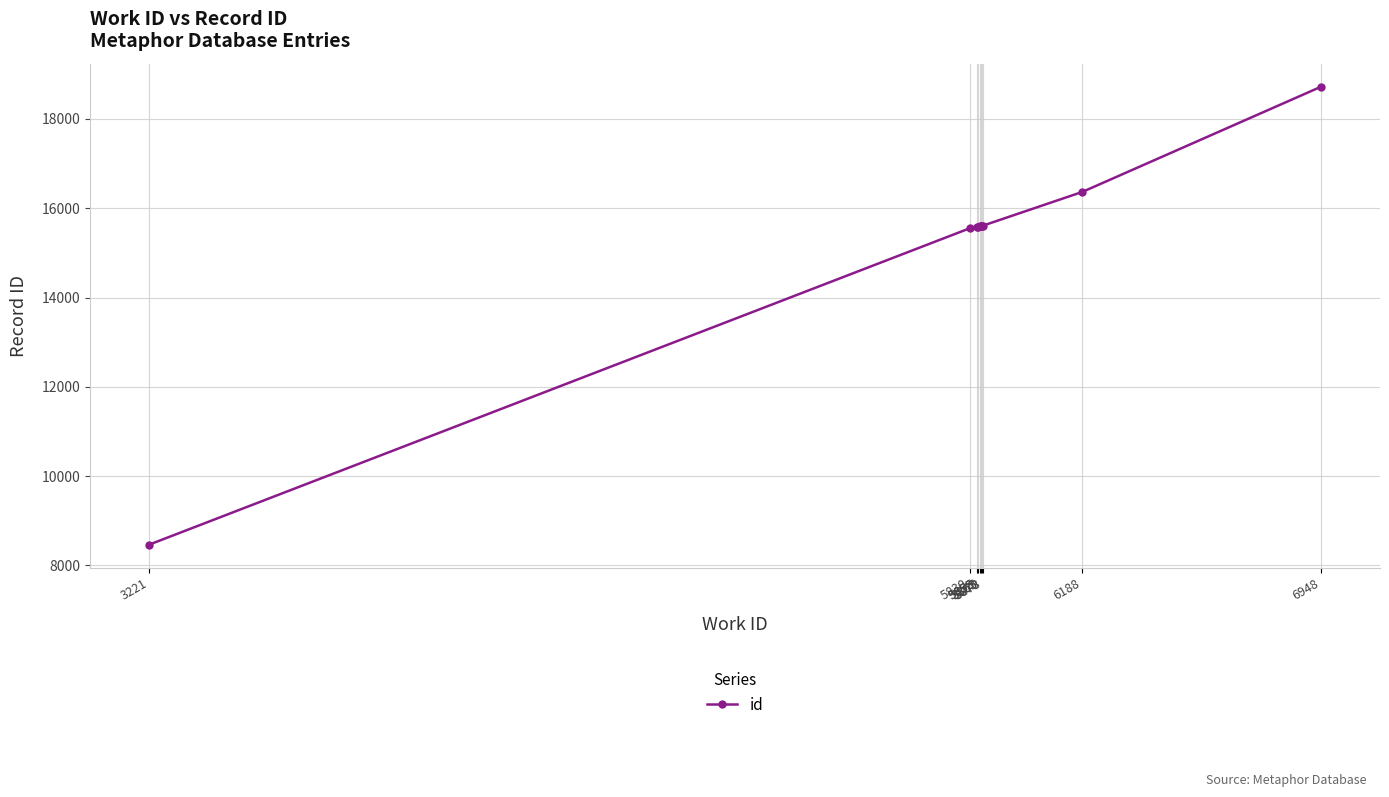

Is it true that the value at 6948 is 18726?

True